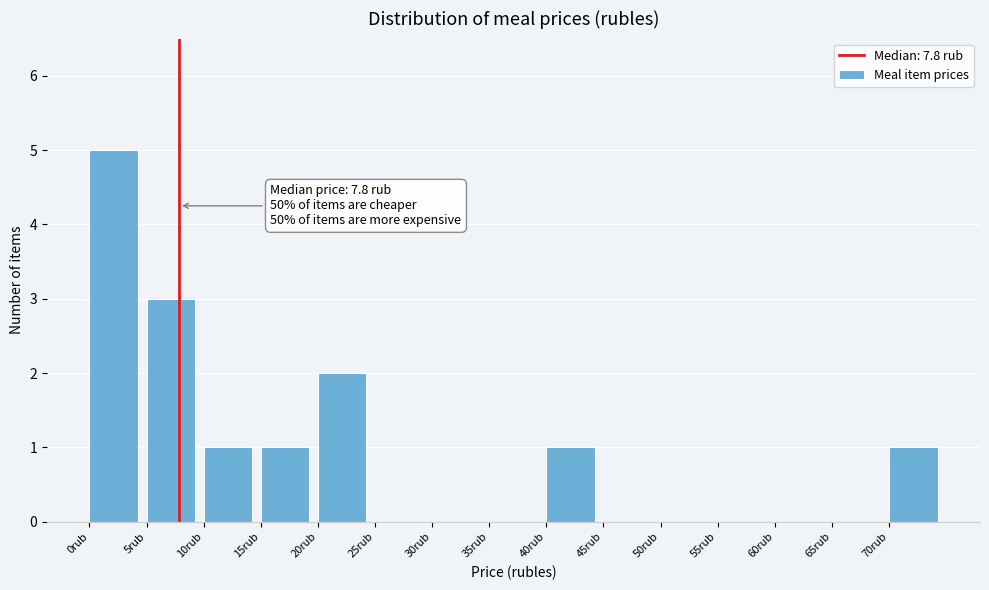

Which range on the x-axis has the tallest bar?

0 to 5